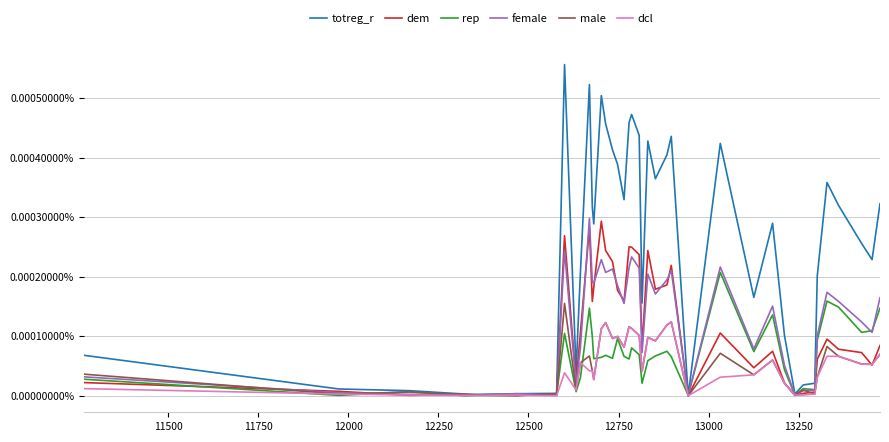

Does the chart display data point markers on the line(s)?

No